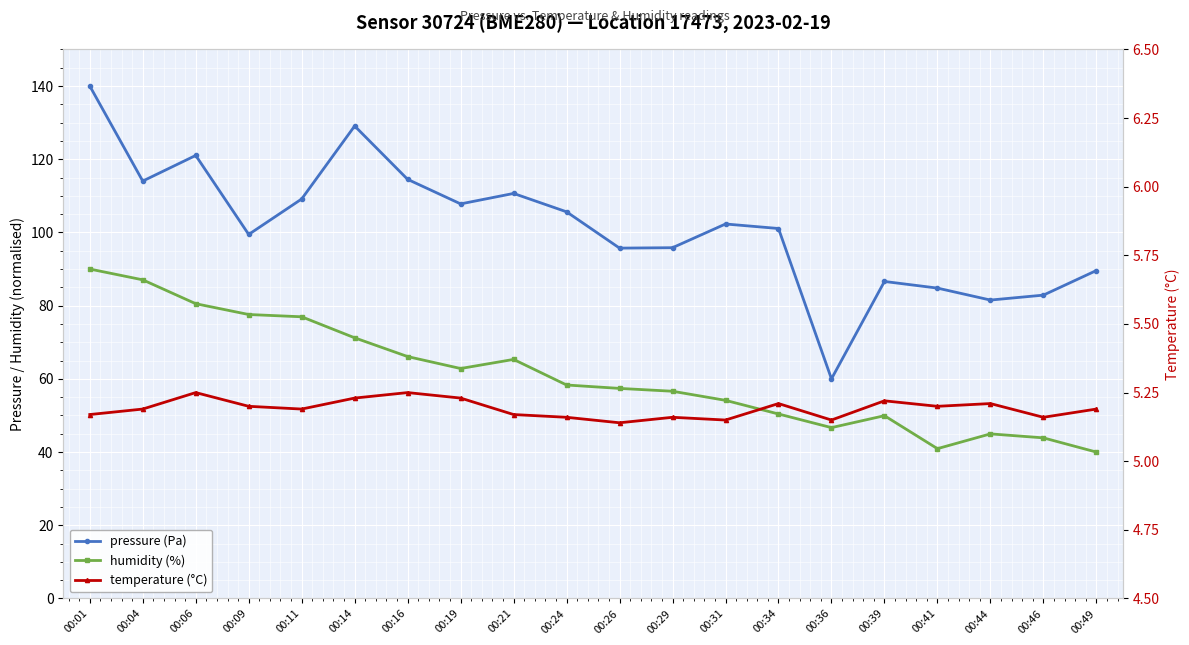

Reading left to right, extract all data points from this chart.

pressure (Pa): 00:01=140.0	00:04=114.0	00:06=121.0	00:09=99.4	00:11=109.1	00:14=129.1	00:16=114.5	00:19=107.8	00:21=110.7	00:24=105.6	00:26=95.7	00:29=95.8	00:31=102.3	00:34=101.1	00:36=60.0	00:39=86.6	00:41=84.8	00:44=81.5	00:46=82.9	00:49=89.6
humidity (%): 00:01=90.0	00:04=87.0	00:06=80.5	00:09=77.6	00:11=77.0	00:14=71.2	00:16=66.1	00:19=62.8	00:21=65.3	00:24=58.3	00:26=57.4	00:29=56.6	00:31=54.1	00:34=50.4	00:36=46.7	00:39=49.9	00:41=40.9	00:44=45.0	00:46=43.9	00:49=40.0
temperature (°C): 00:01=5.2	00:04=5.2	00:06=5.2	00:09=5.2	00:11=5.2	00:14=5.2	00:16=5.2	00:19=5.2	00:21=5.2	00:24=5.2	00:26=5.1	00:29=5.2	00:31=5.2	00:34=5.2	00:36=5.2	00:39=5.2	00:41=5.2	00:44=5.2	00:46=5.2	00:49=5.2